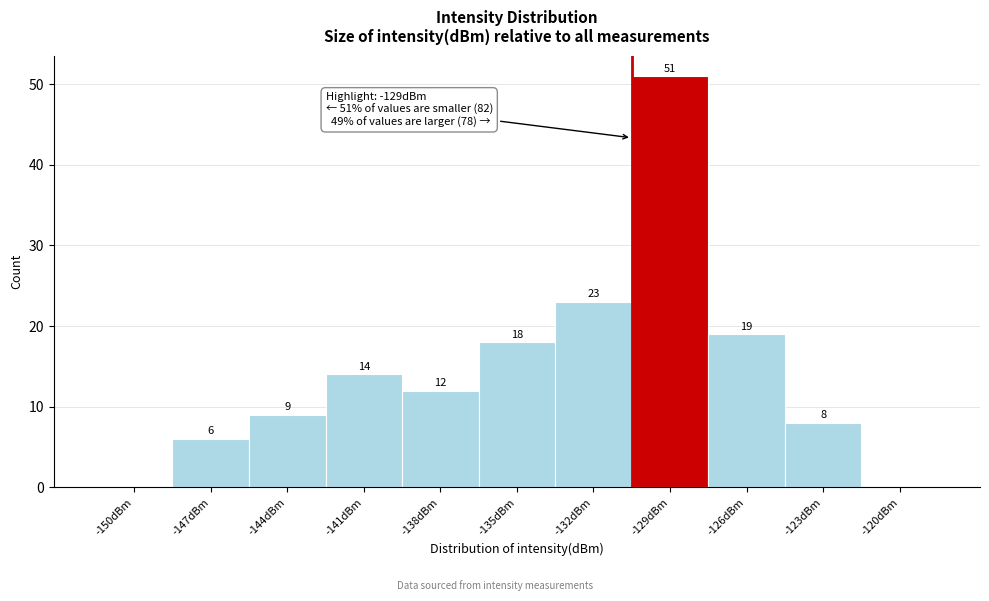

Reading left to right, transcribe all the data shown in this chart.

-150dBm=0	-147dBm=6	-144dBm=9	-141dBm=14	-138dBm=12	-135dBm=18	-132dBm=23	-129dBm=51	-126dBm=19	-123dBm=8	-120dBm=0